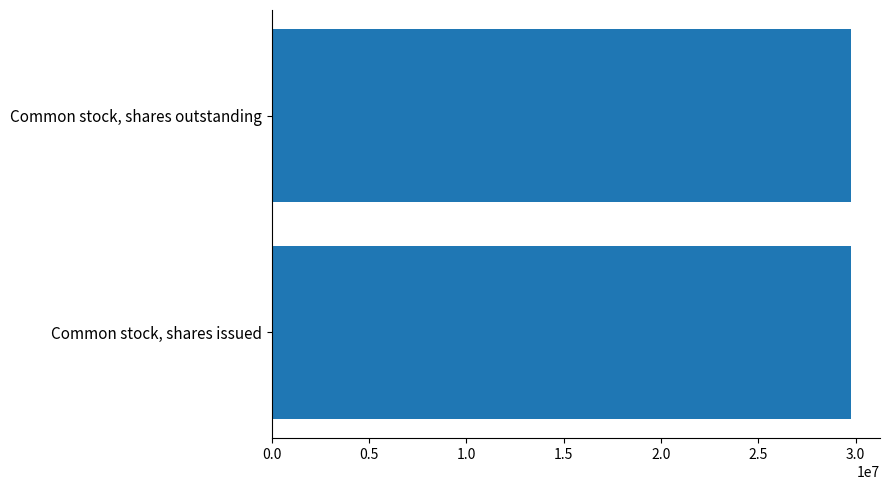

At which category does the chart reach its peak across all series?

Common stock, shares issued